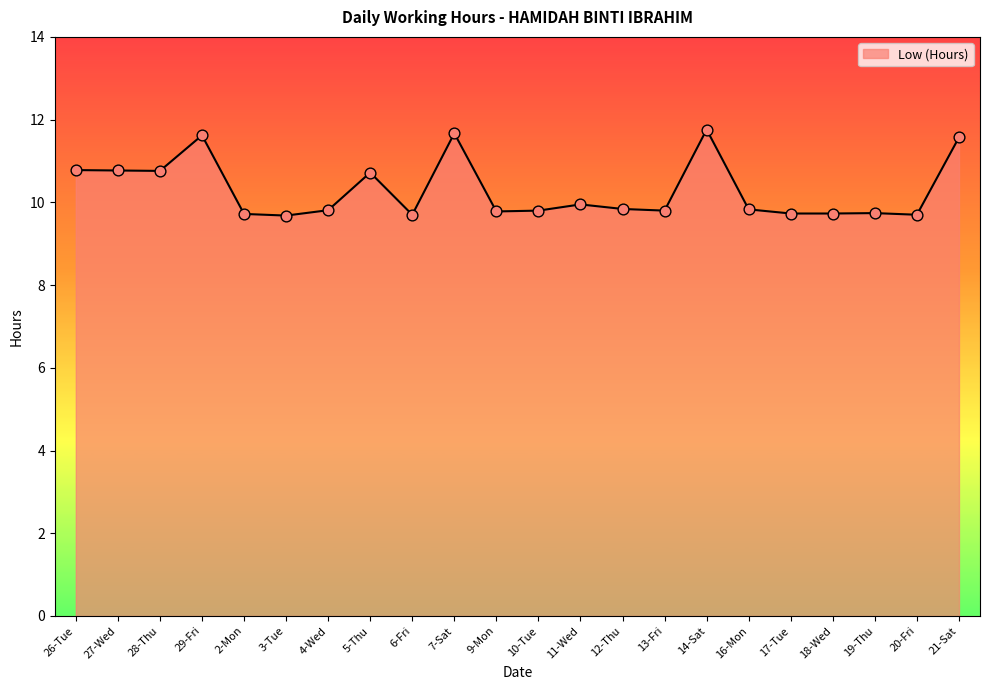

Approximately how many times larger is the value at 11-Wed compared to 14-Sat?

0.8